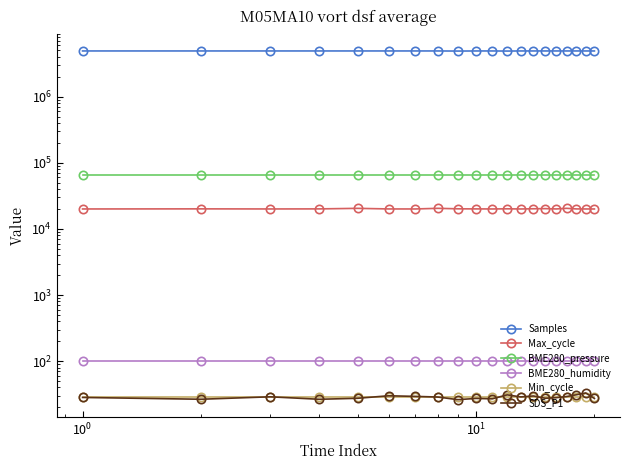

True or false: BME280_humidity has more than 2 points higher than both neighbors.

False